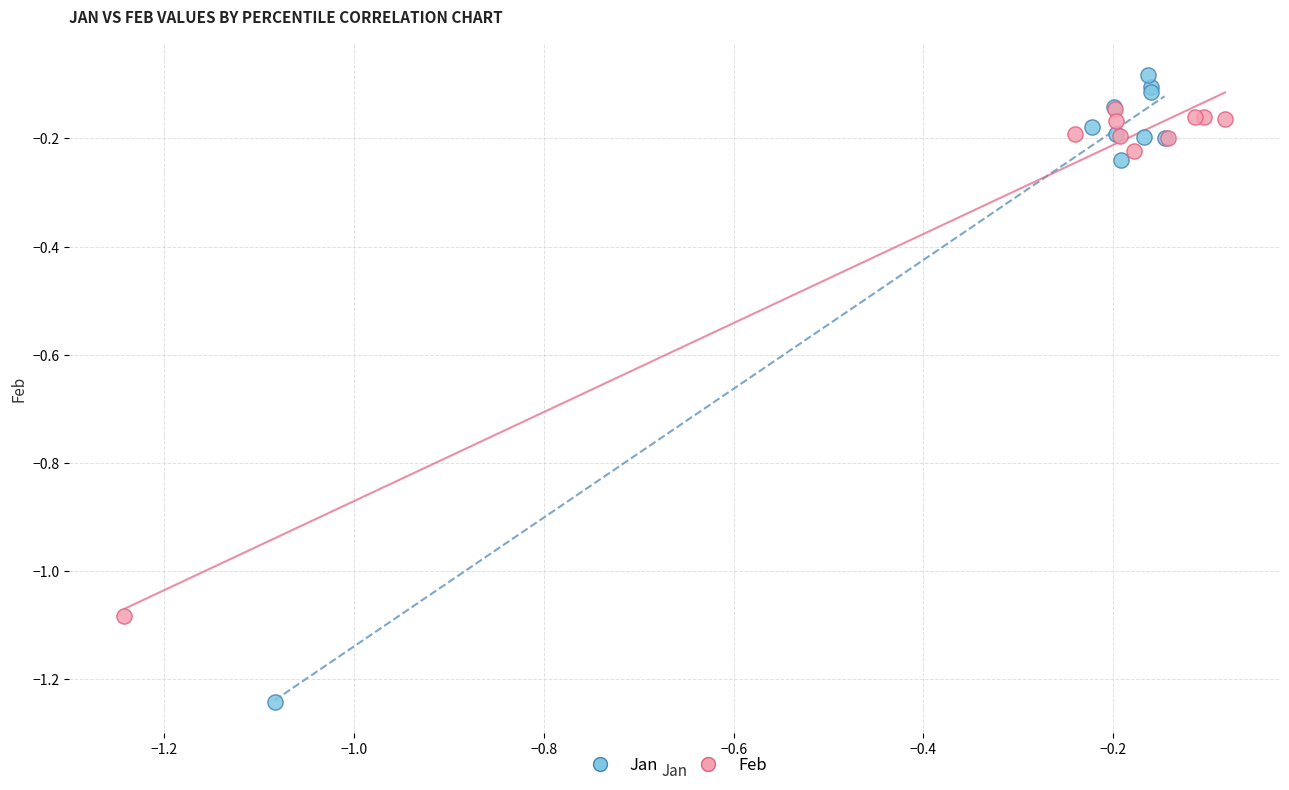

Which series has the widest spread of Y values?

Jan